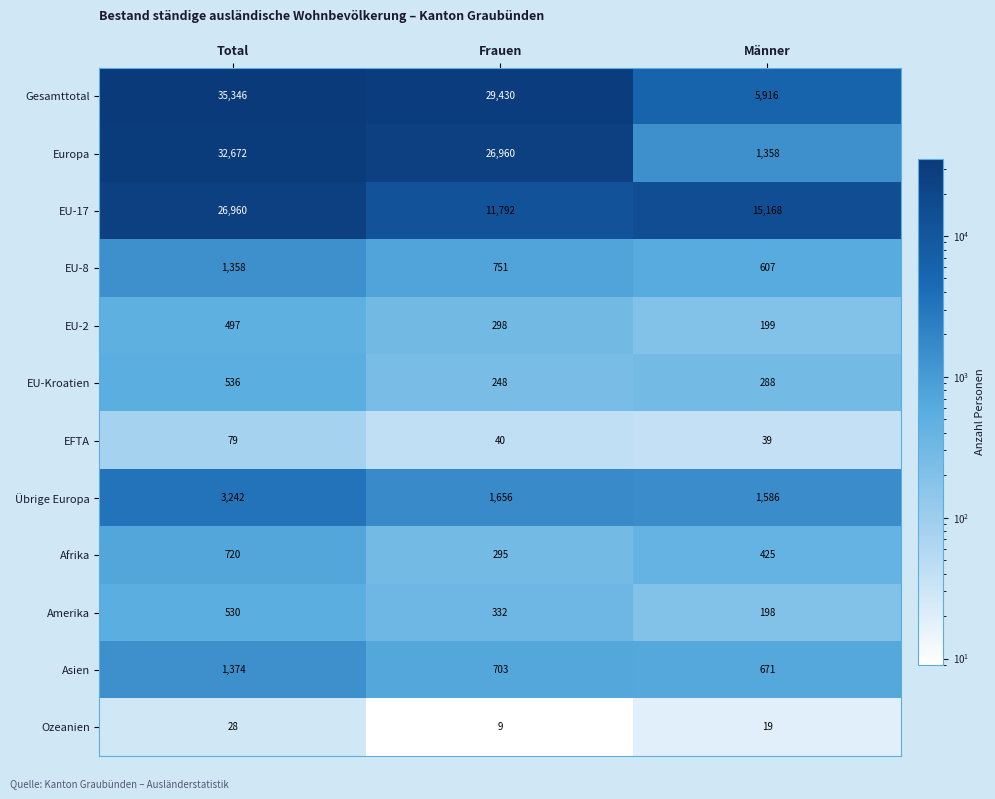

What is the minimum value shown in the chart?

9